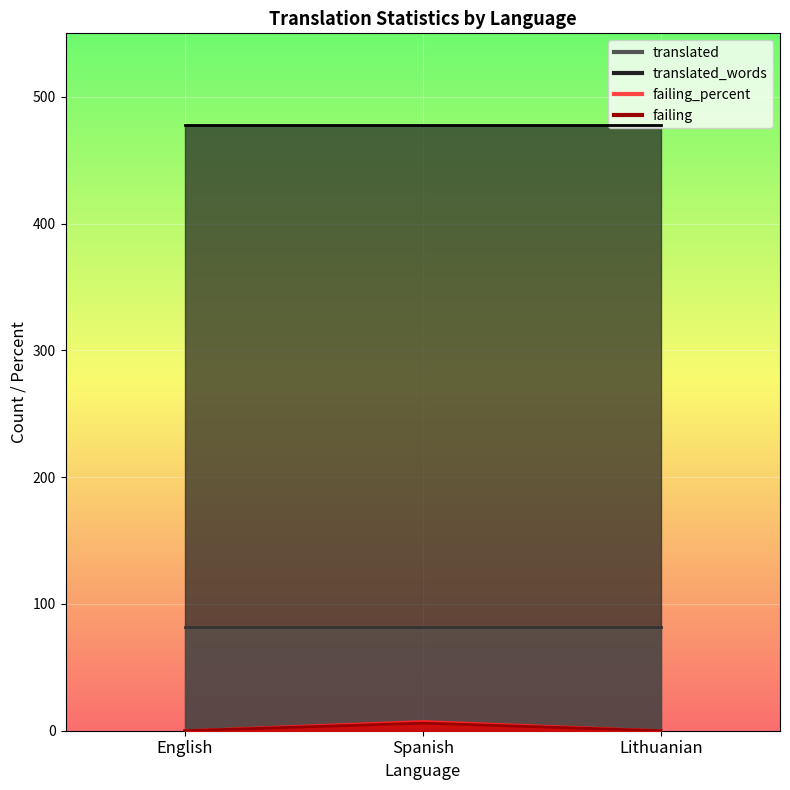

Does the chart display data point markers on the line(s)?

No